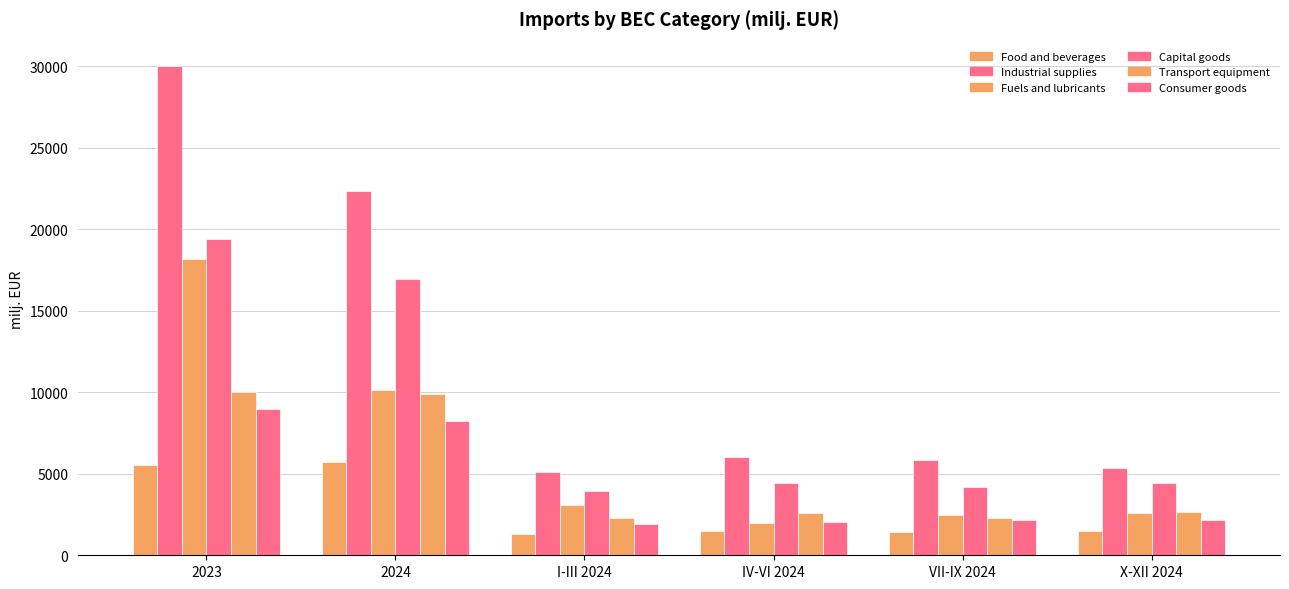

What is the total value across all series at X-XII 2024?

18694.1